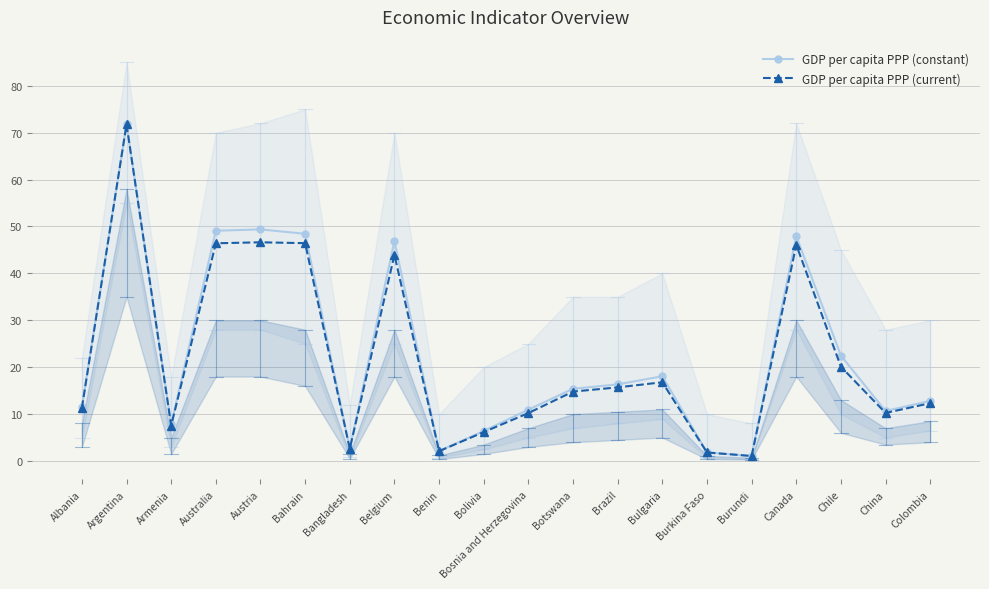

Does the chart have visible grid lines?

Yes